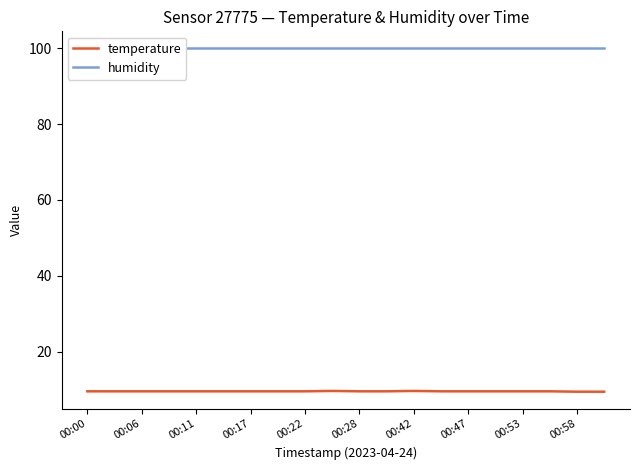

Which series has the largest range (max minus min)?

temperature